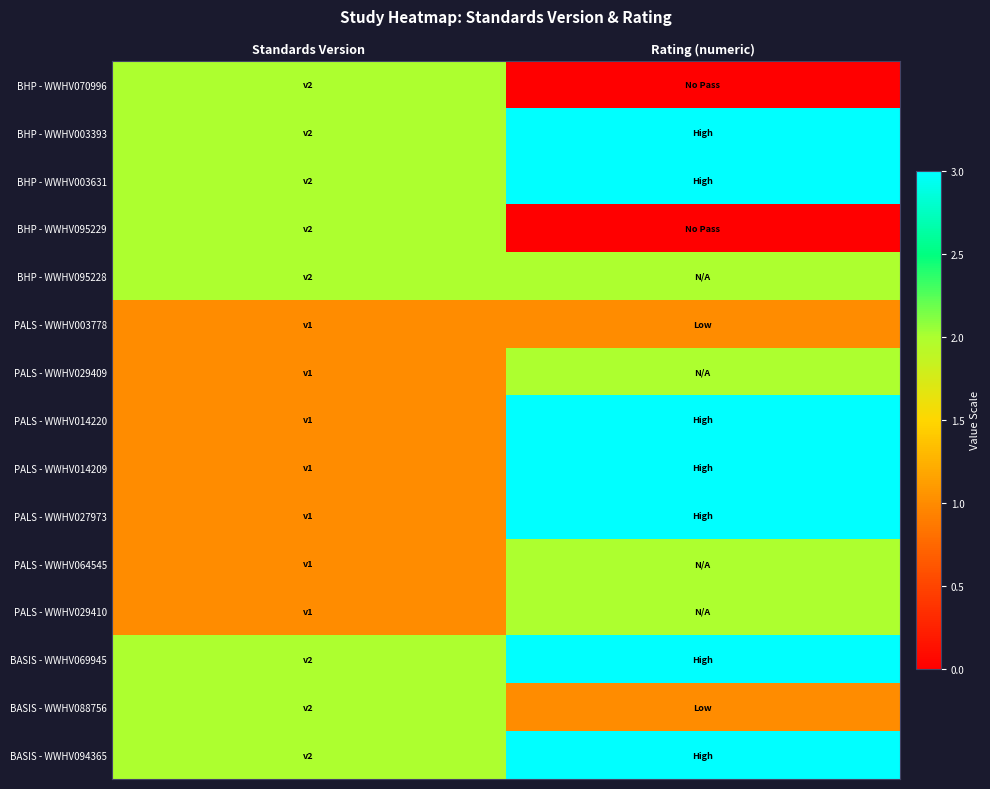

Rank the series by their maximum value, from lowest to highest.

PALS - WWHV003778, BHP - WWHV070996, BHP - WWHV095229, BHP - WWHV095228, PALS - WWHV029409, PALS - WWHV064545, PALS - WWHV029410, BASIS - WWHV088756, BHP - WWHV003393, BHP - WWHV003631, PALS - WWHV014220, PALS - WWHV014209, PALS - WWHV027973, BASIS - WWHV069945, BASIS - WWHV094365